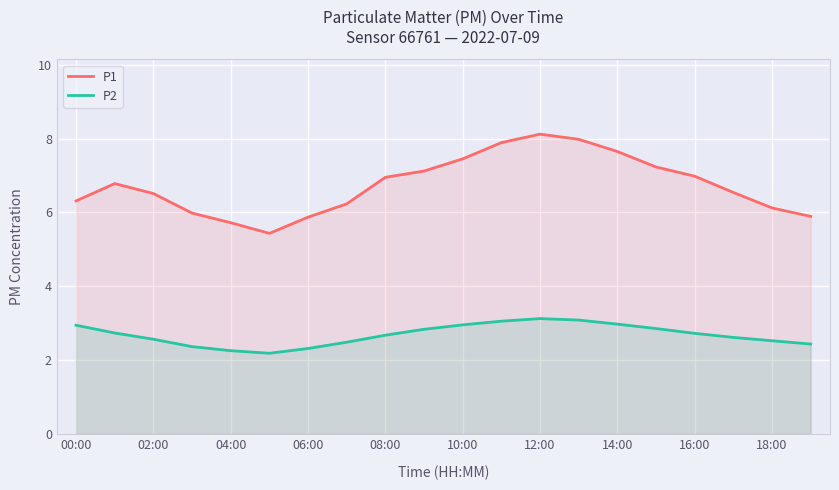

Which series has the widest spread of values?

P1